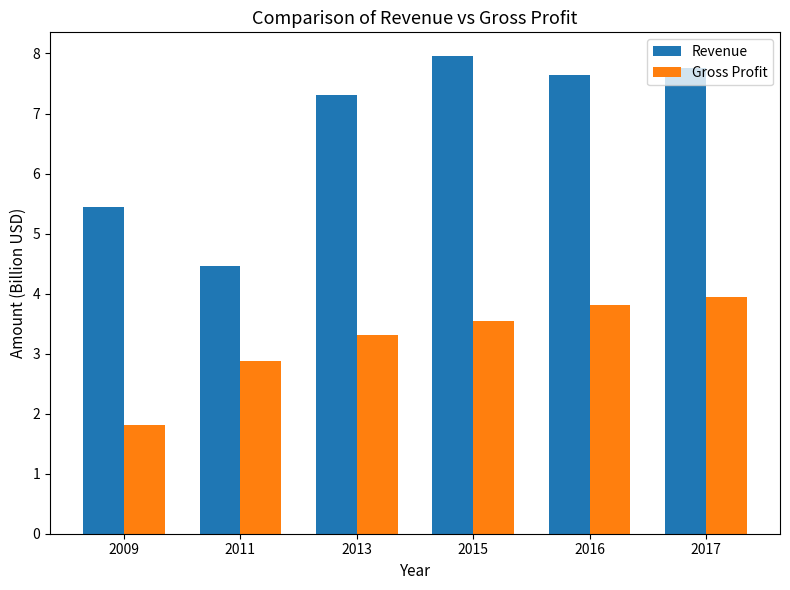

At which label does Revenue reach its peak?

2015